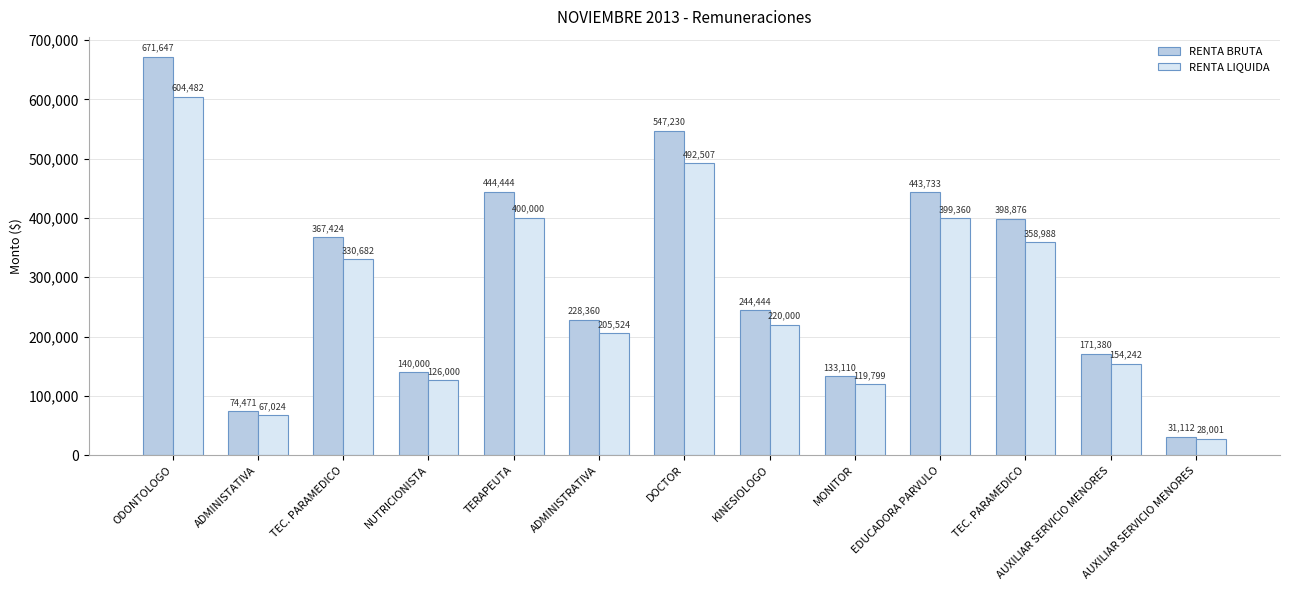

Rank the series by their maximum value, from lowest to highest.

RENTA LIQUIDA, RENTA BRUTA